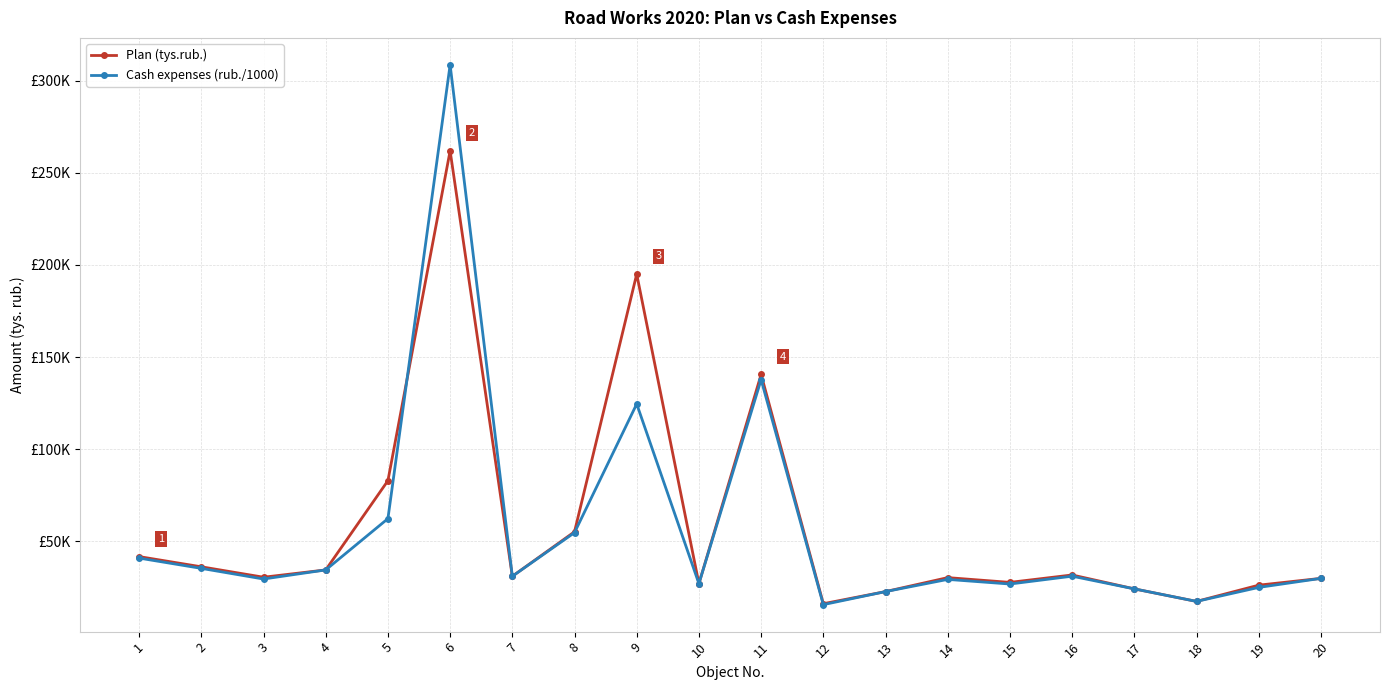

Which series ends up on top after the final intersection of Cash expenses (rub./1000) and Plan (tys.rub.)?

Plan (tys.rub.)